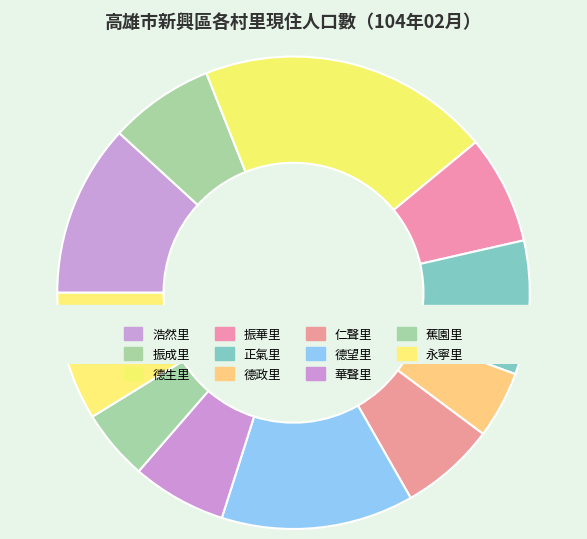

Does any single category account for the majority?

No